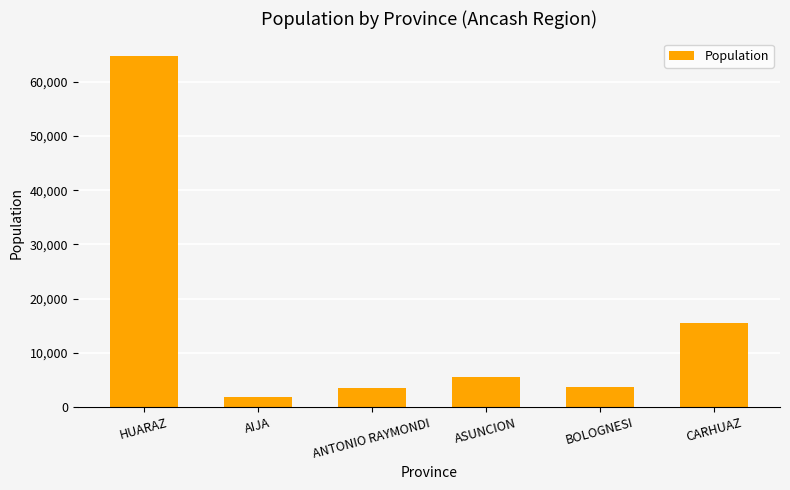

True or false: the data shows 37396 at HUARAZ.

False